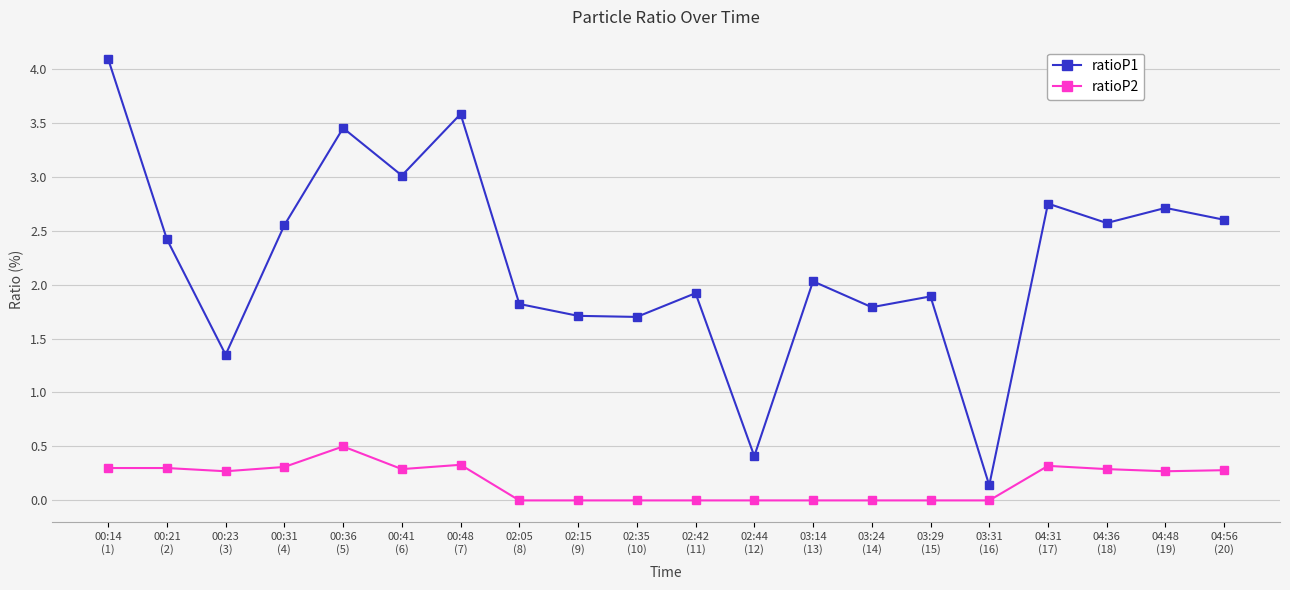

What is the label of the 8th point from the right?

03:14
(13)